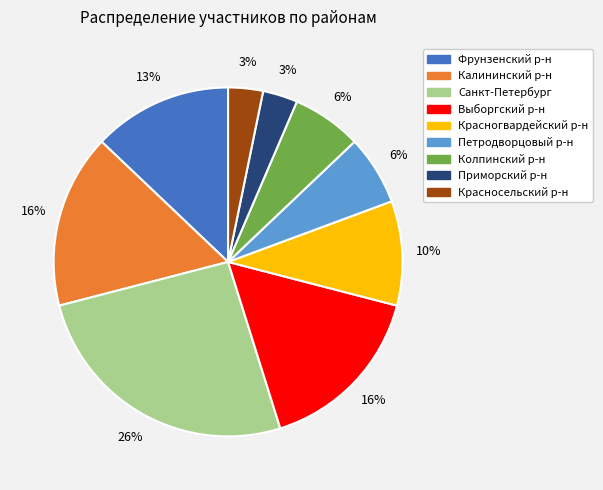

Is there a majority slice in this chart?

No